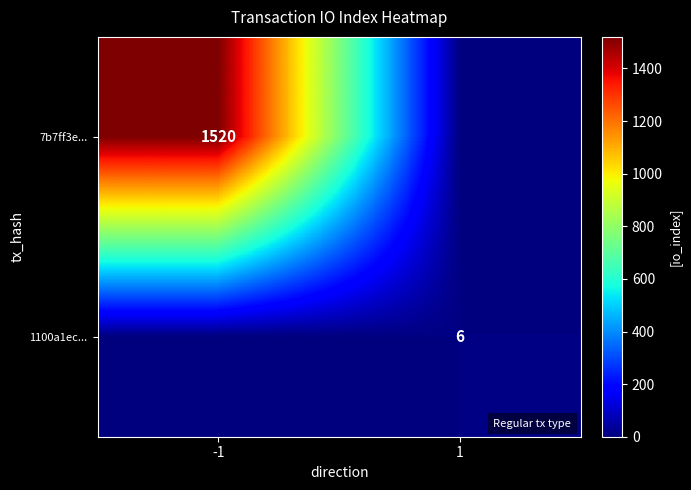

Which has a higher value, 1 or -1?

-1